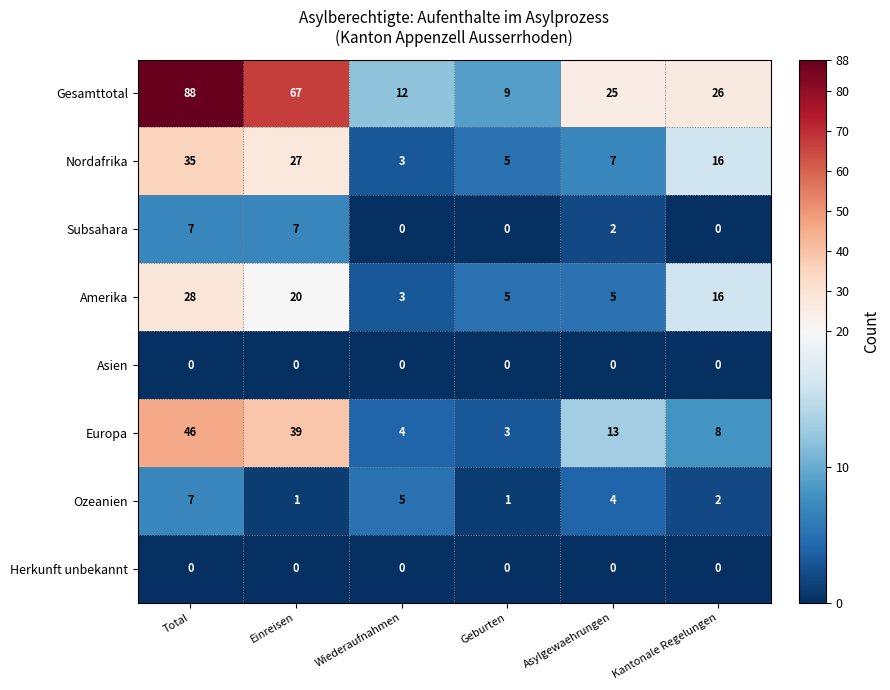

What is the highest value of the Nordafrika series?

35